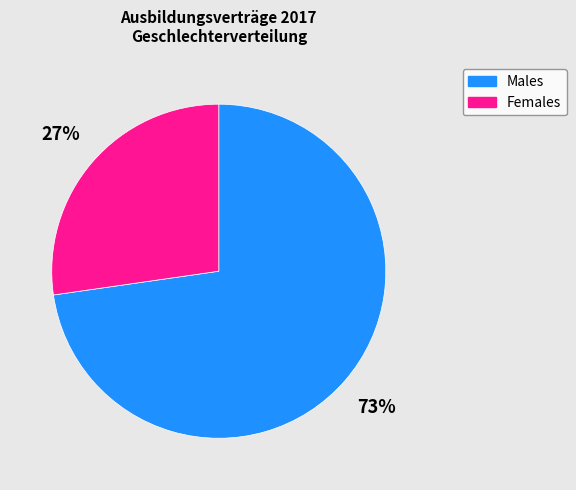

To the nearest percent, what is the combined percentage of Females and Males?

100%